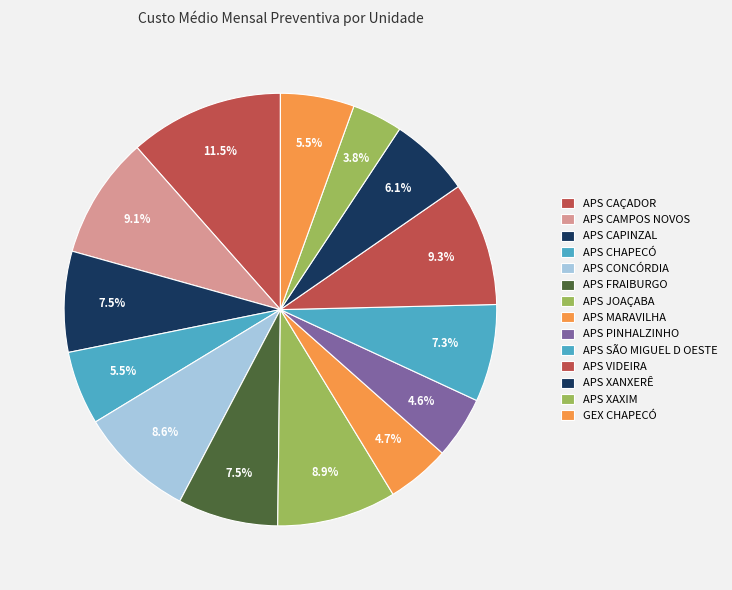

How many slices are in this pie chart?

14